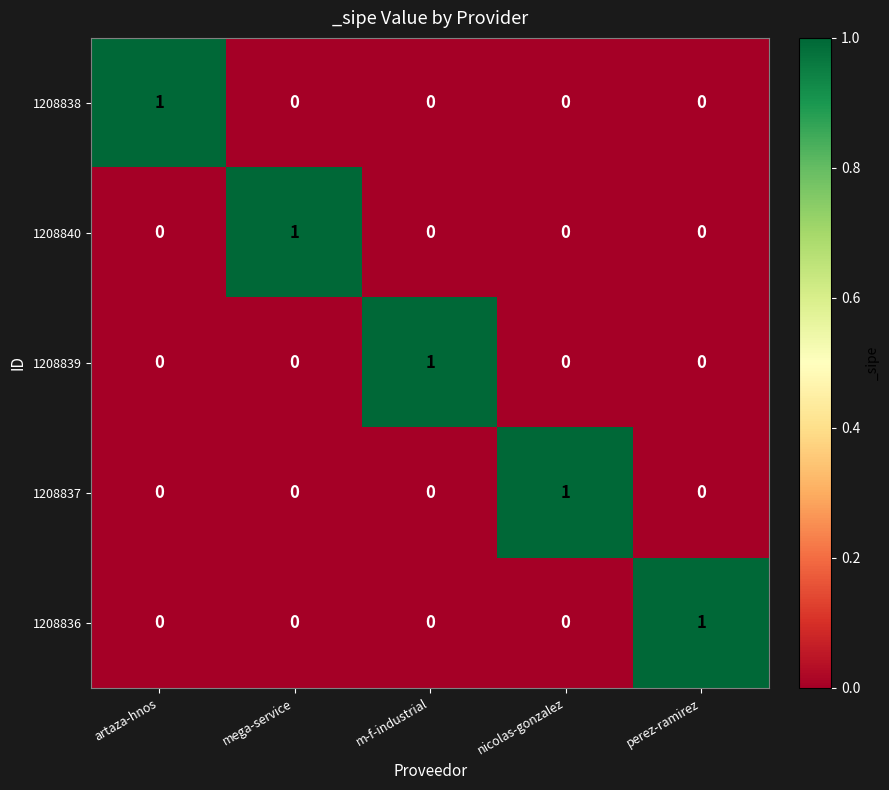

Reading left to right, transcribe all the data shown in this chart.

1208838: 1	0	0	0	0
1208840: 0	1	0	0	0
1208839: 0	0	1	0	0
1208837: 0	0	0	1	0
1208836: 0	0	0	0	1